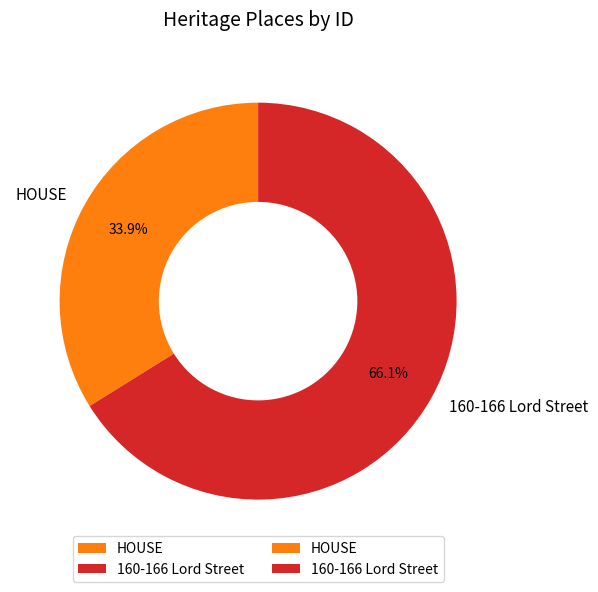

Combined, do HOUSE and 160-166 Lord Street account for over 50%?

Yes